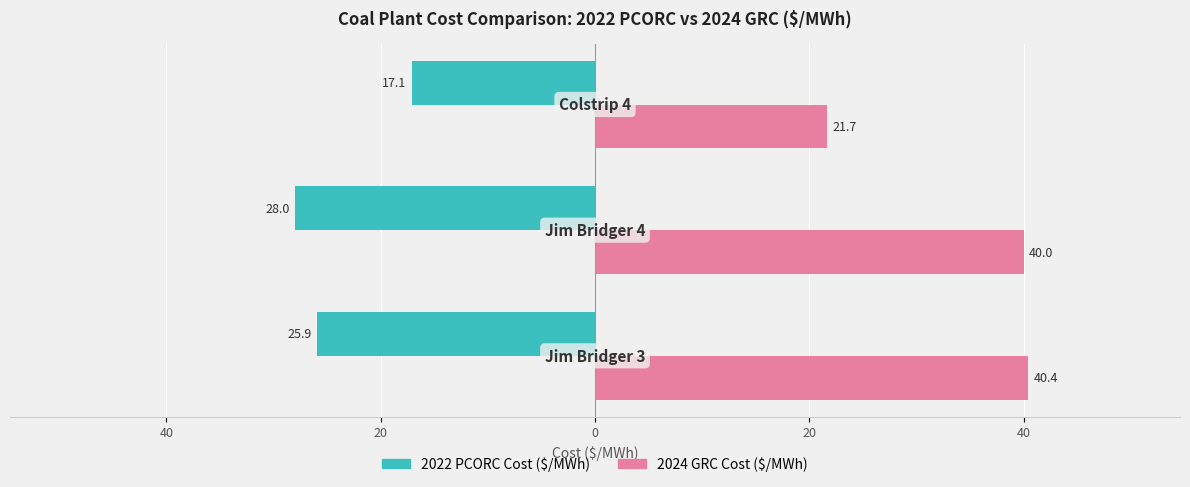

Reading left to right, what are all the values shown in this chart?

2022 PCORC Cost ($/MWh): 60=-25.9	40=-28.0	20=-17.1
2024 GRC Cost ($/MWh): 60=40.4	40=40.0	20=21.7